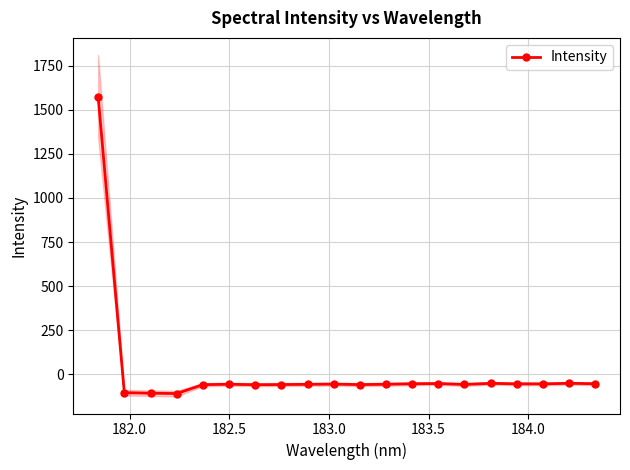

What is the lowest value of the Intensity series?

-109.1